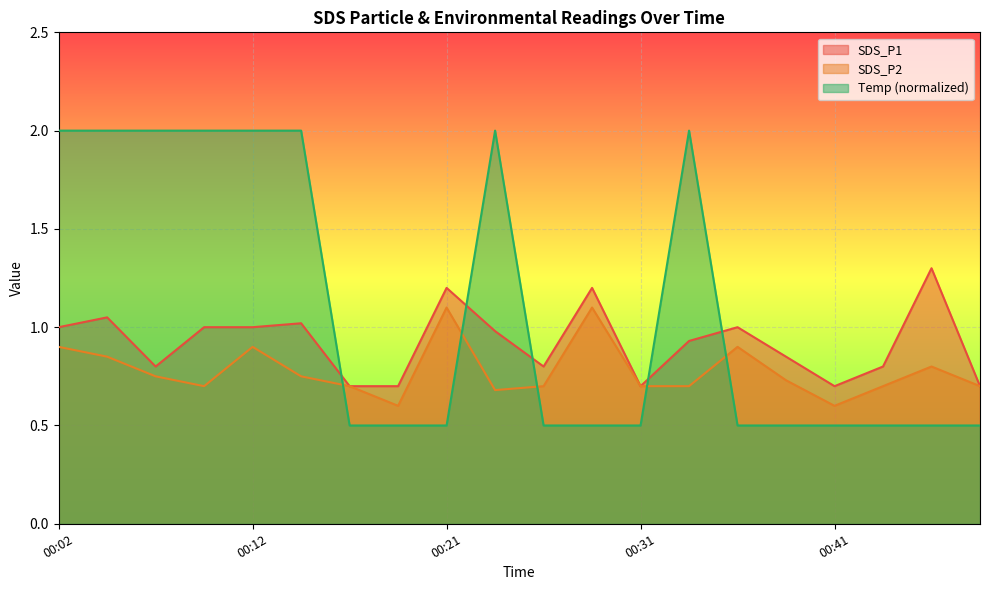

What are all the series names shown in the legend?

SDS_P1, SDS_P2, Temp (normalized)